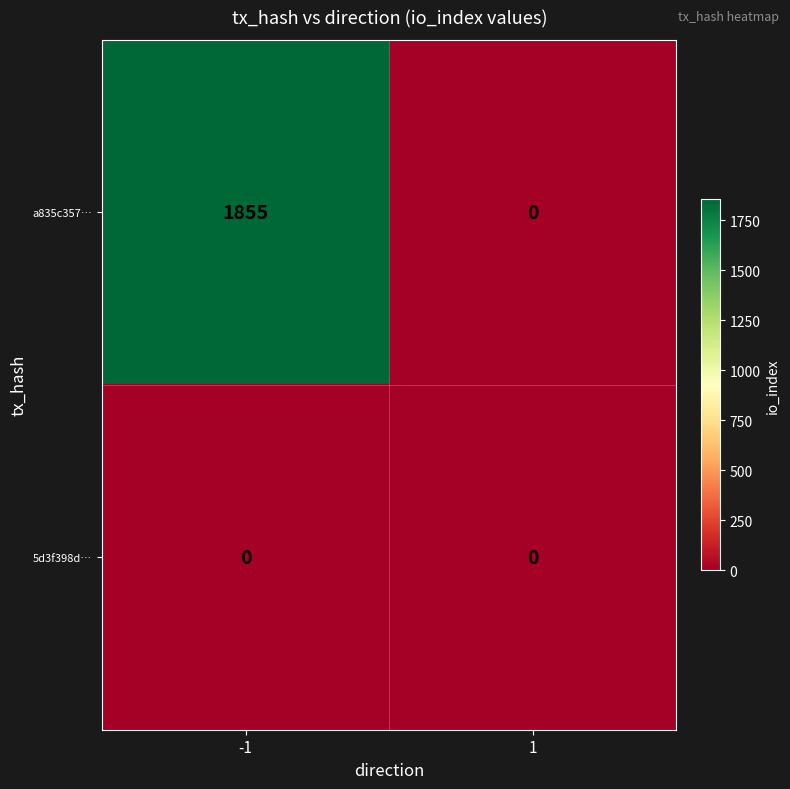

The a835c357… series shows 2732 at -1. True or false?

False